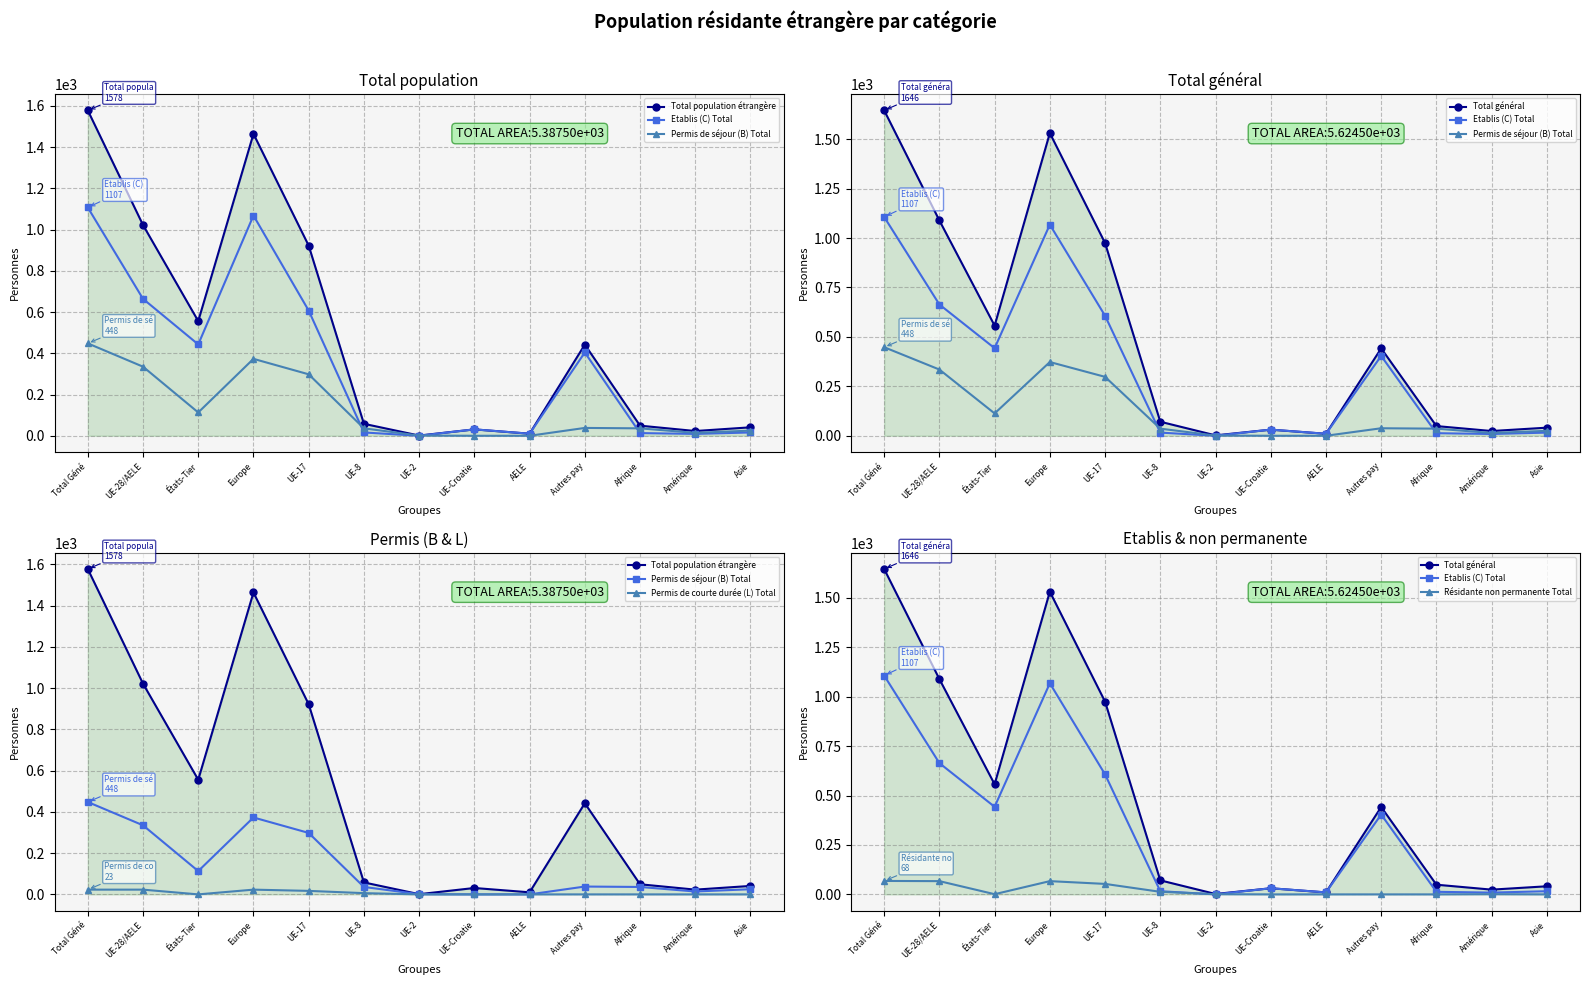

What is the label of the 5th point from the right?

AELE